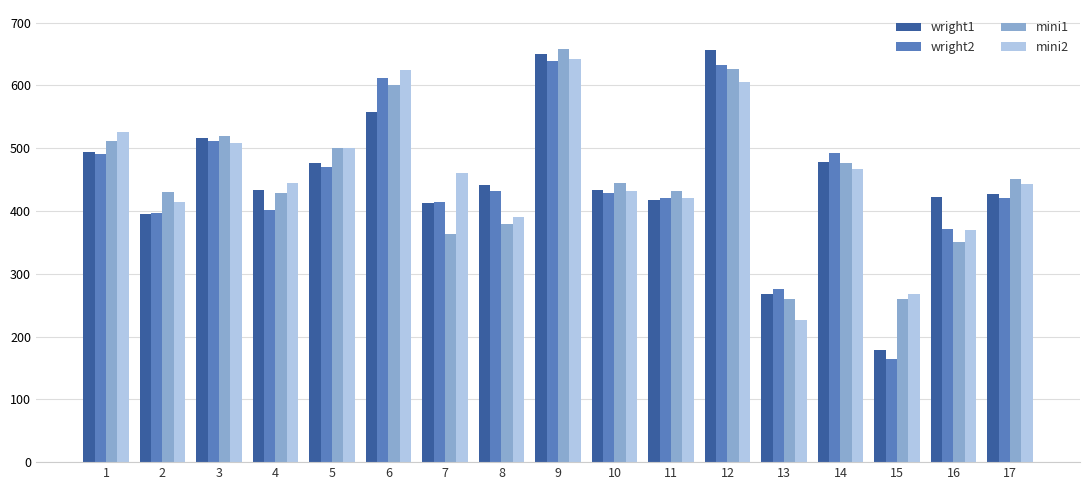

What is the sum of the wright1 values at 2 and 17?

822